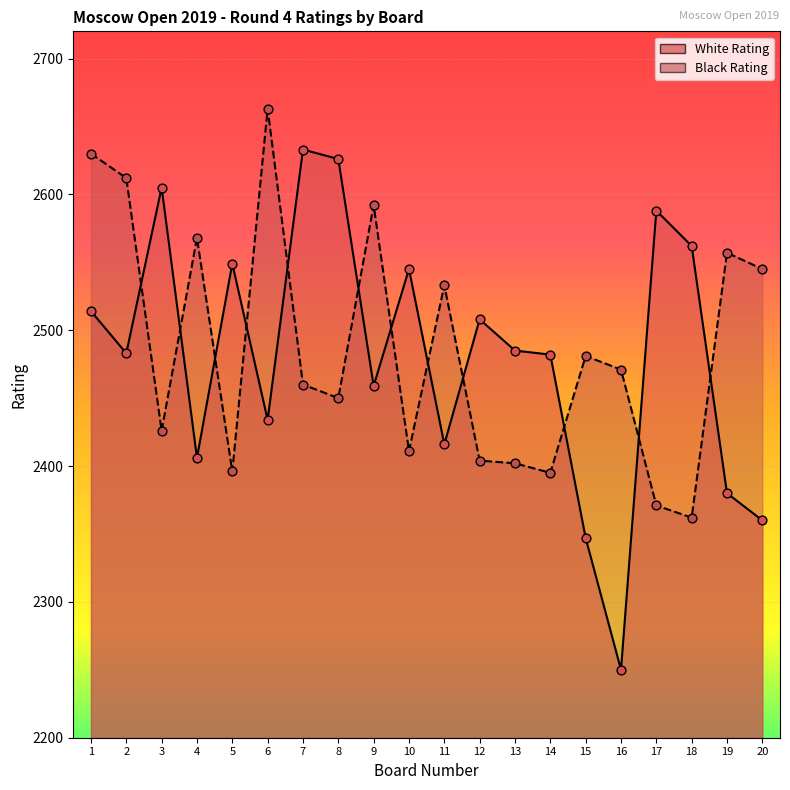

At how many categories does at least one series exceed 2346?

20